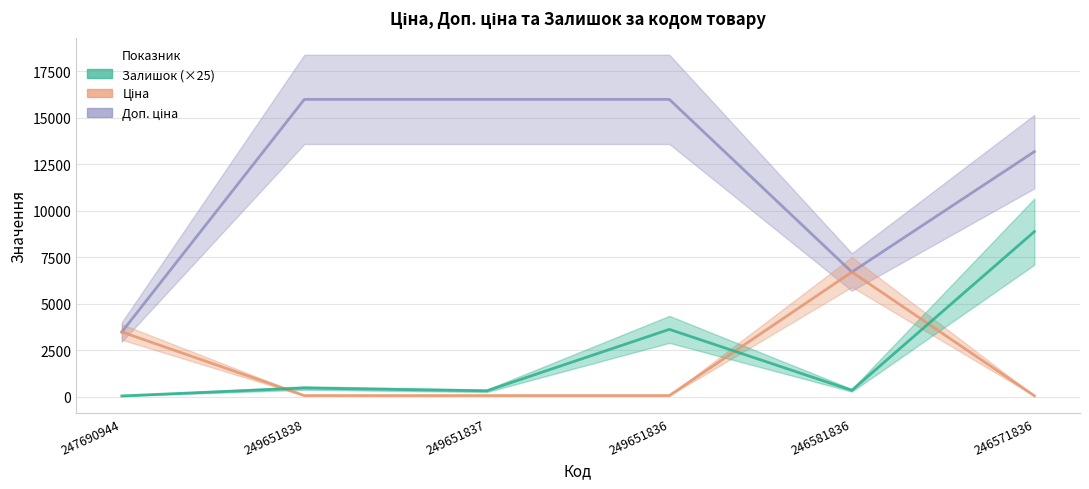

What value does the Залишок series have at 249651837?

325.0